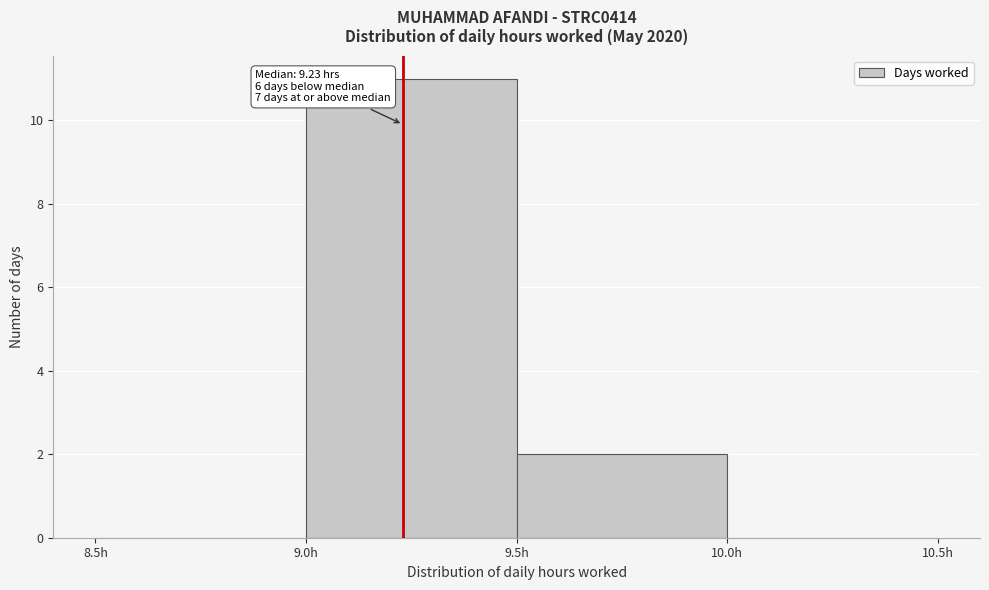

Over which range of the x-axis is the bar tallest?

9.0 to 9.5